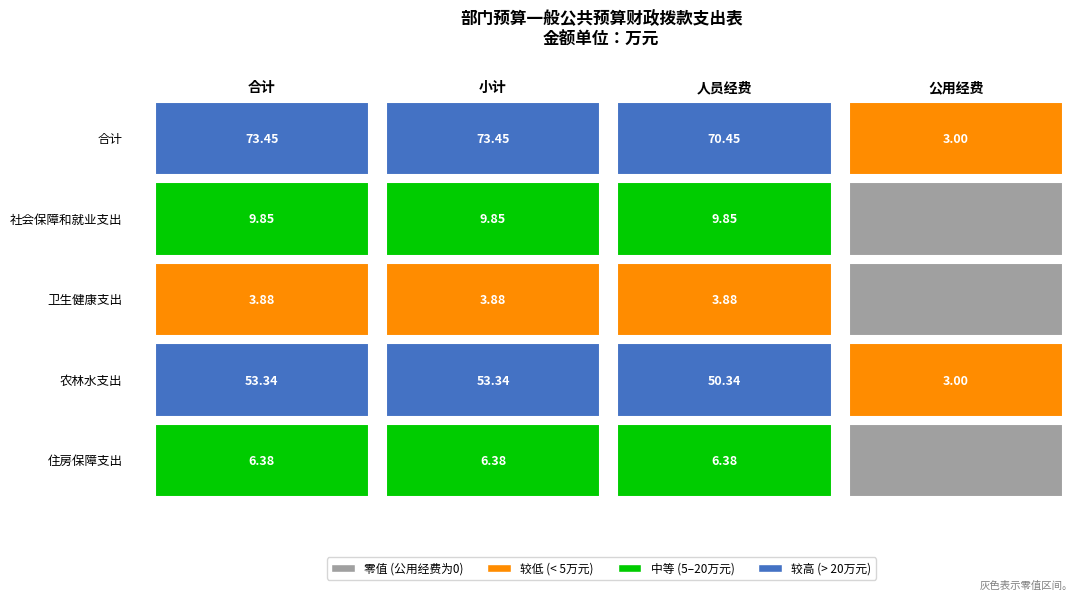

The 卫生健康支出 series shows 0.0 at 农林水支出. True or false?

True